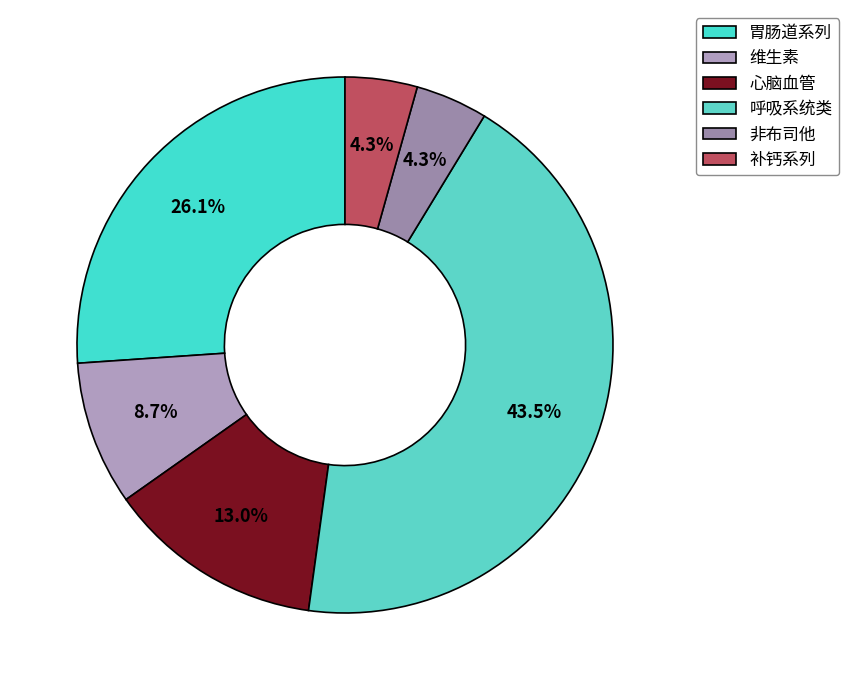

Rank the categories by value from lowest to highest.

非布司他, 补钙系列, 维生素, 心脑血管, 胃肠道系列, 呼吸系统类